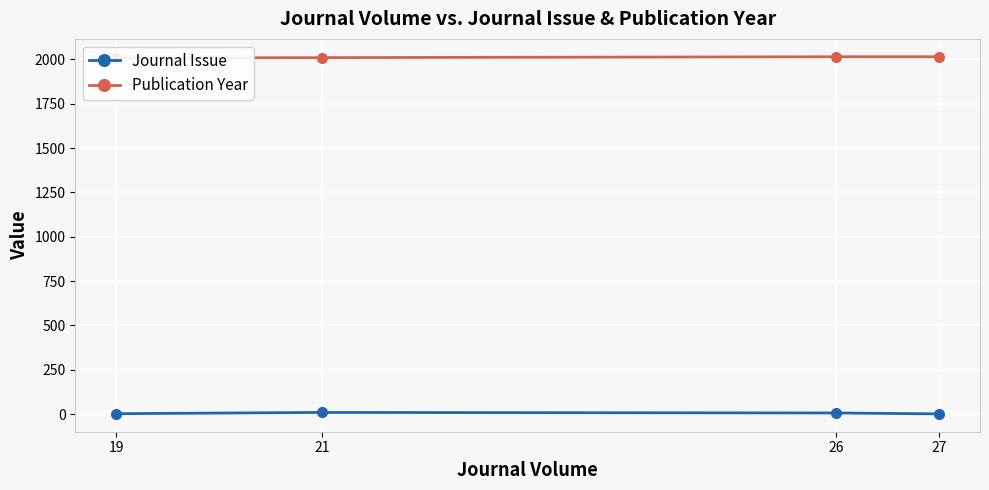

Which category has the lowest value in the Publication Year series?

19